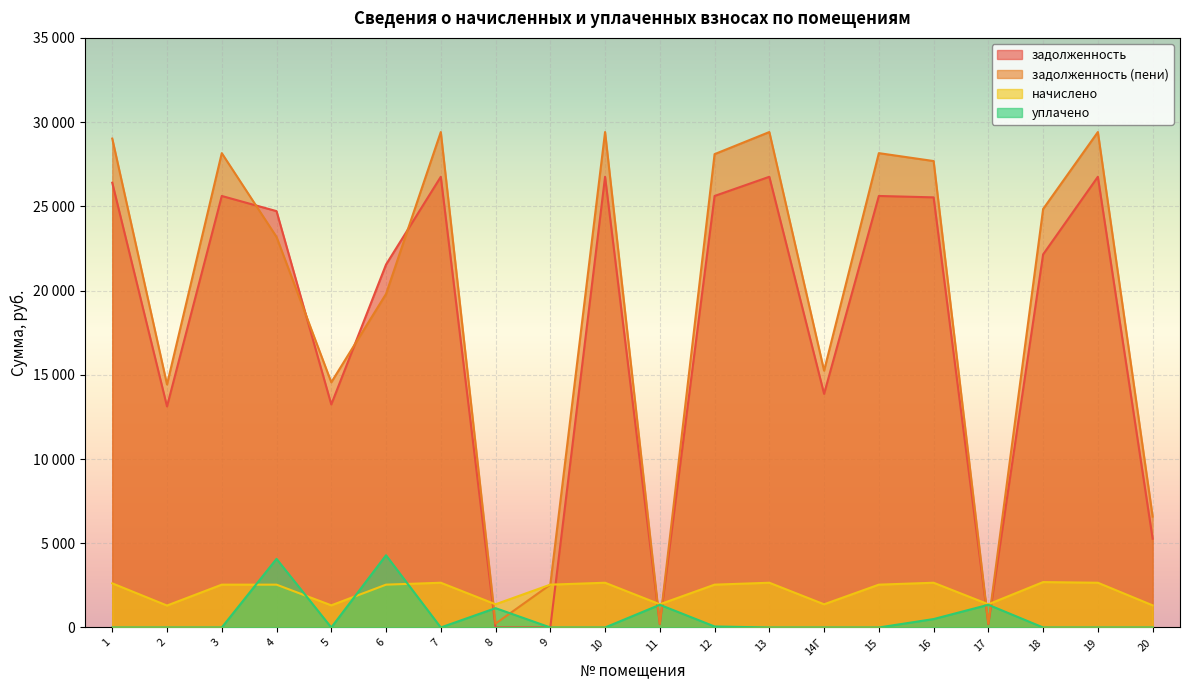

True or false: начислено and задолженность cross at least once.

True